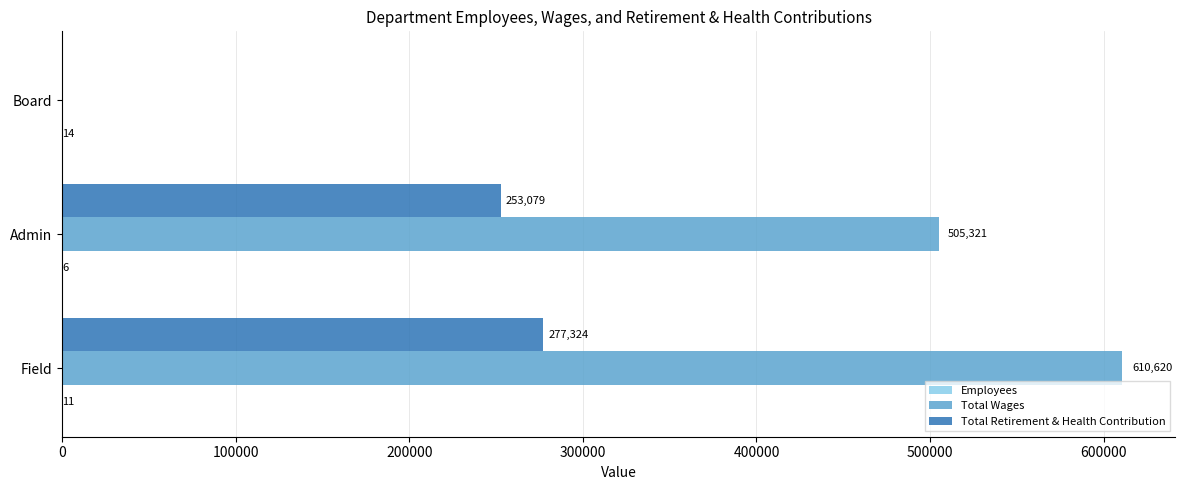

What is the highest value of the Total Wages series?

610620